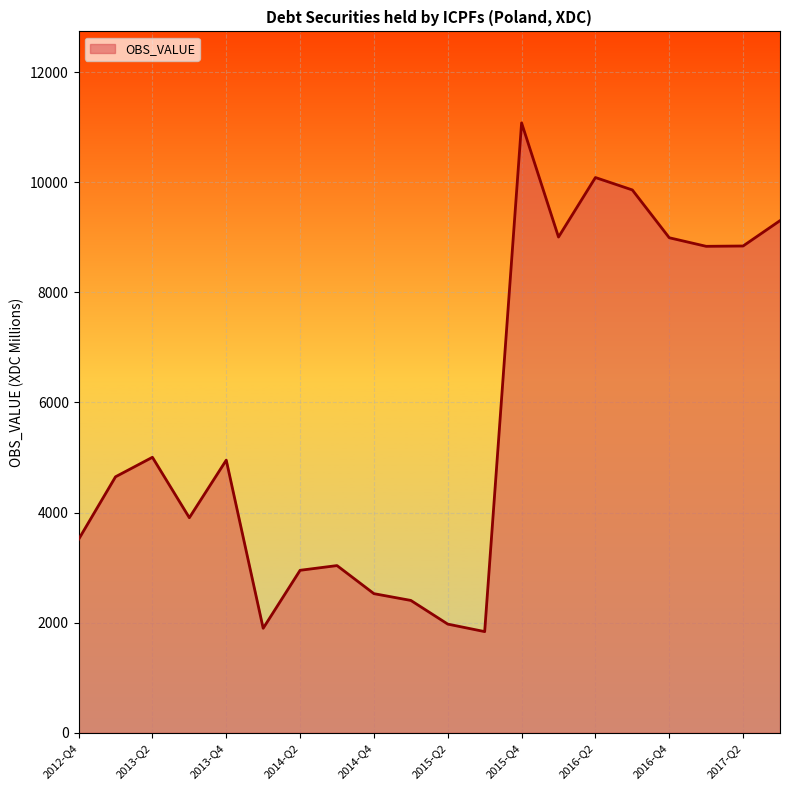

What is the greatest value displayed?

11077.4